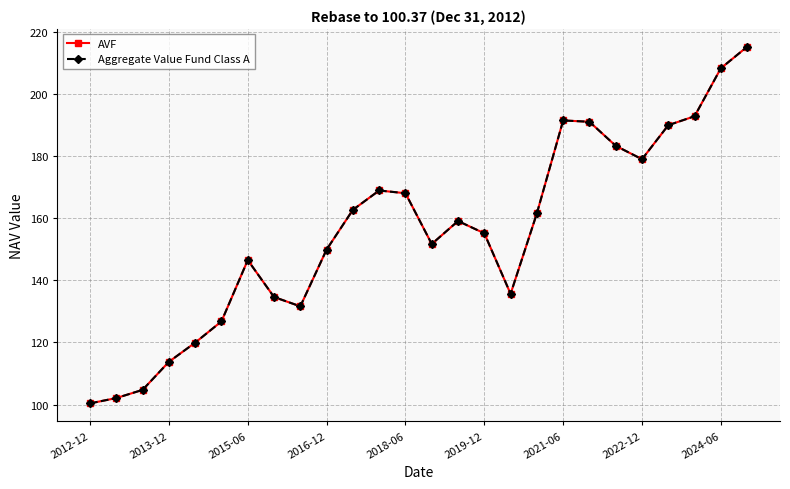

Does the chart have visible grid lines?

Yes